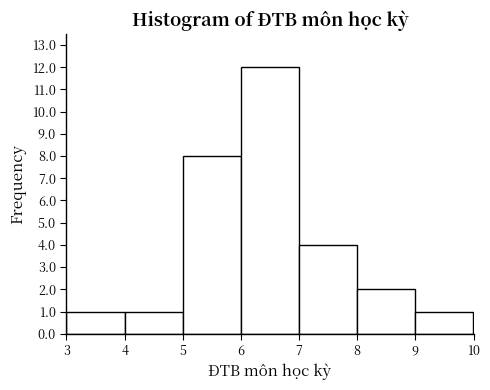

Over which range of the x-axis is the bar tallest?

6 to 7